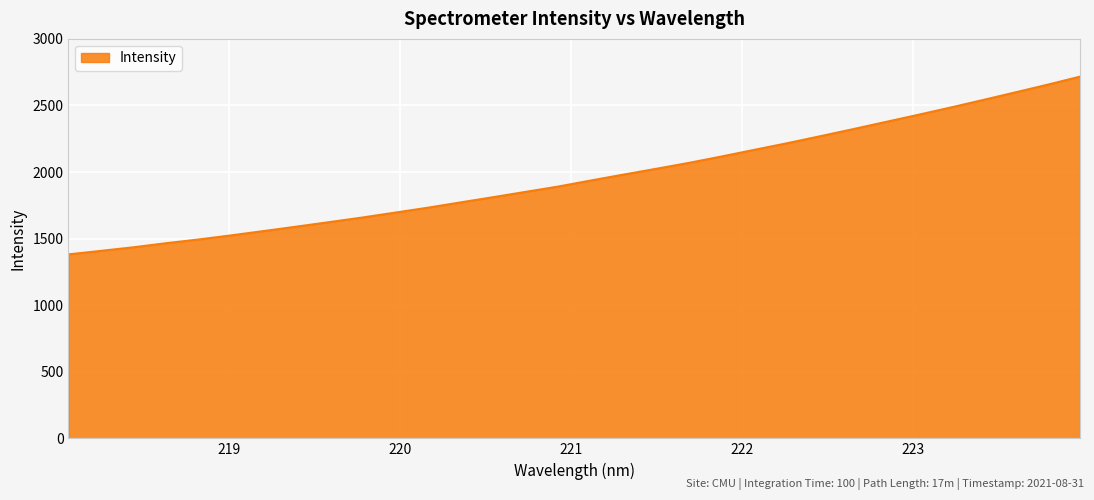

What is the minimum value shown in the chart?

1381.6